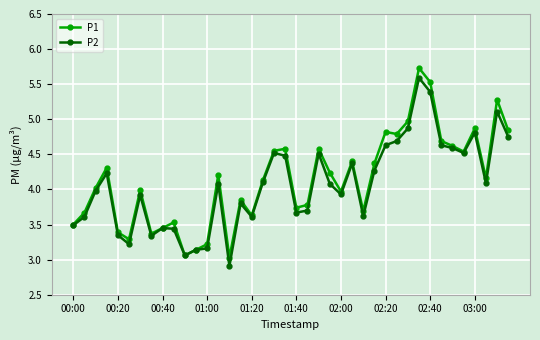

What is the minimum value shown in the chart?

2.9